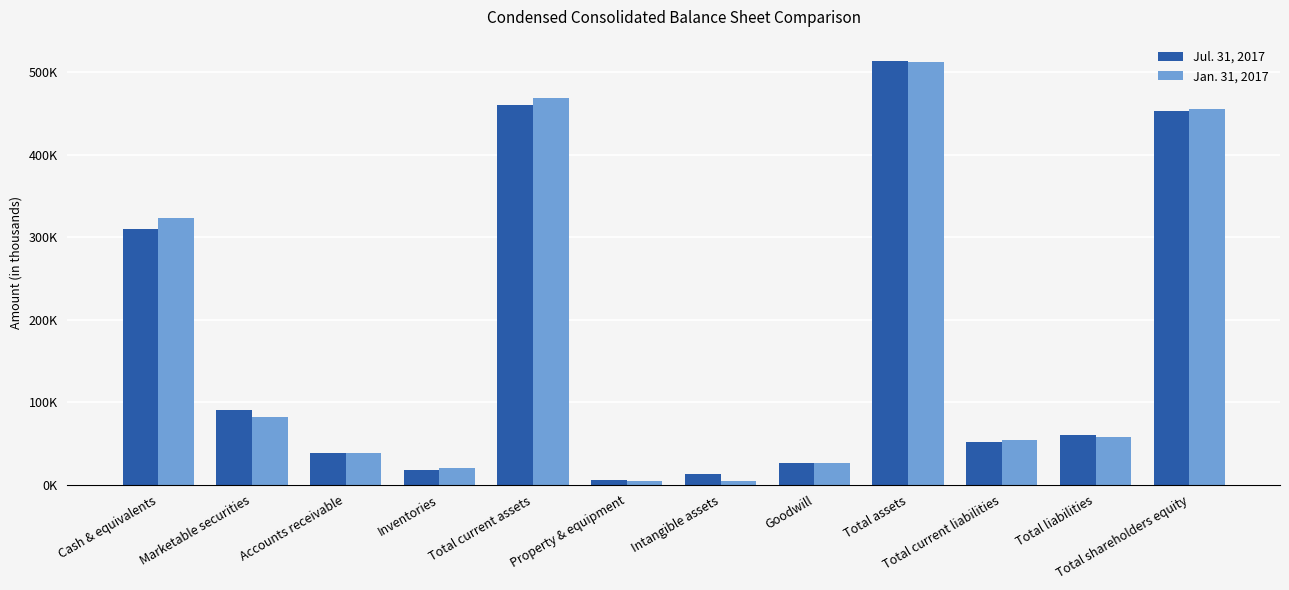

What is the maximum value shown in the chart?

513446